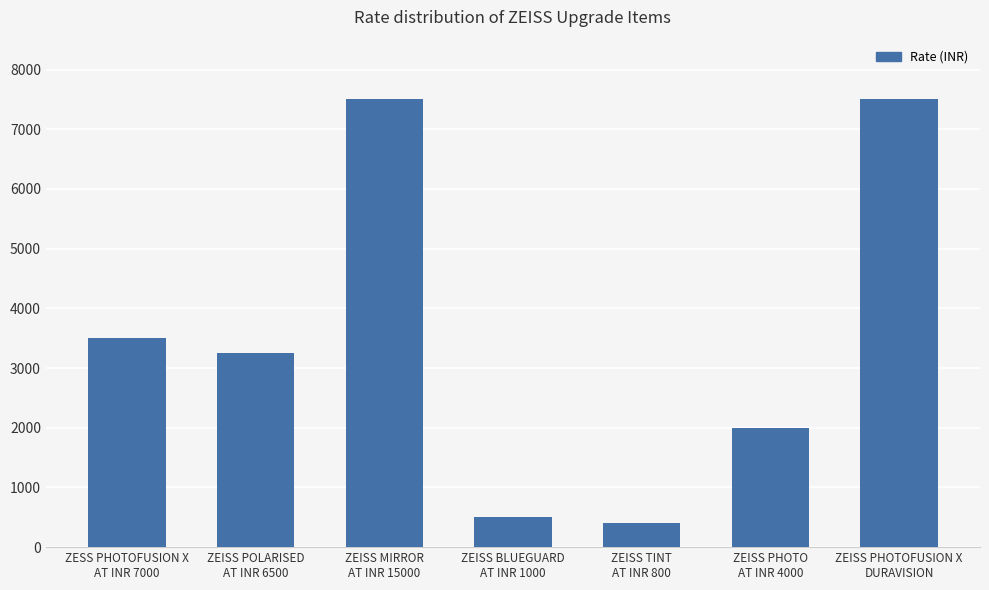

What is the maximum value shown in the chart?

7500